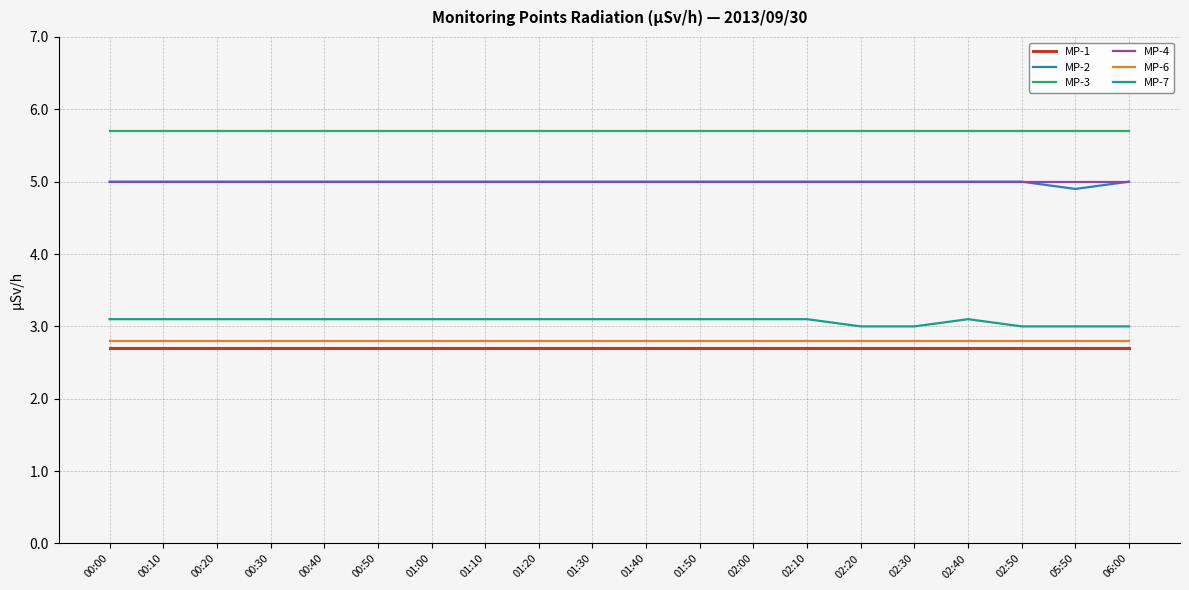

True or false: MP-3 and MP-6 cross at least once.

False